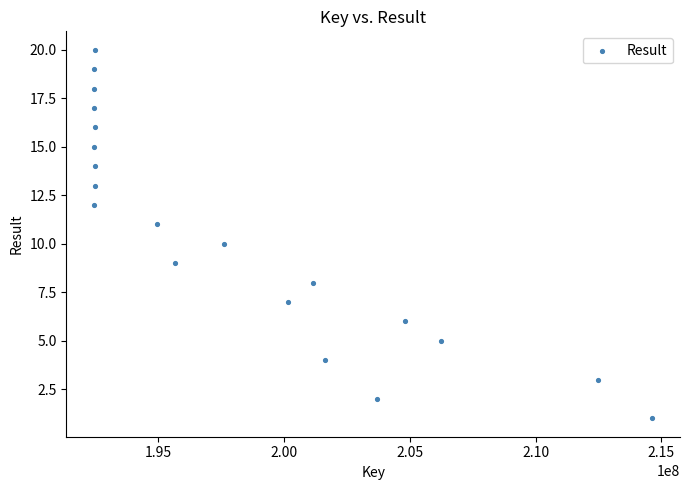

What is the range of Y values (max minus min)?

19